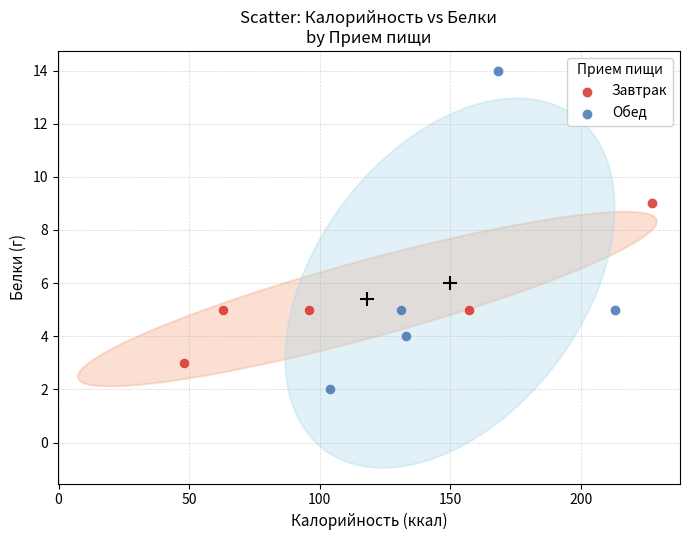

What are all the series names shown in the legend?

Завтрак, Обед